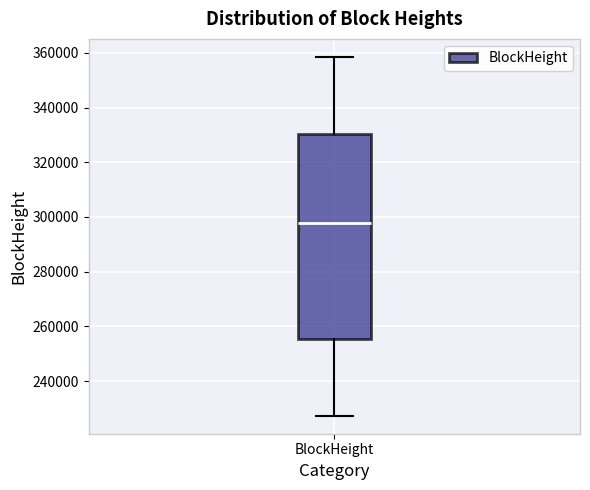

Where is the upper edge of the box for BlockHeight on the y-axis? The values are not printed on the chart, so give them approximately, as read against the axis.

330000